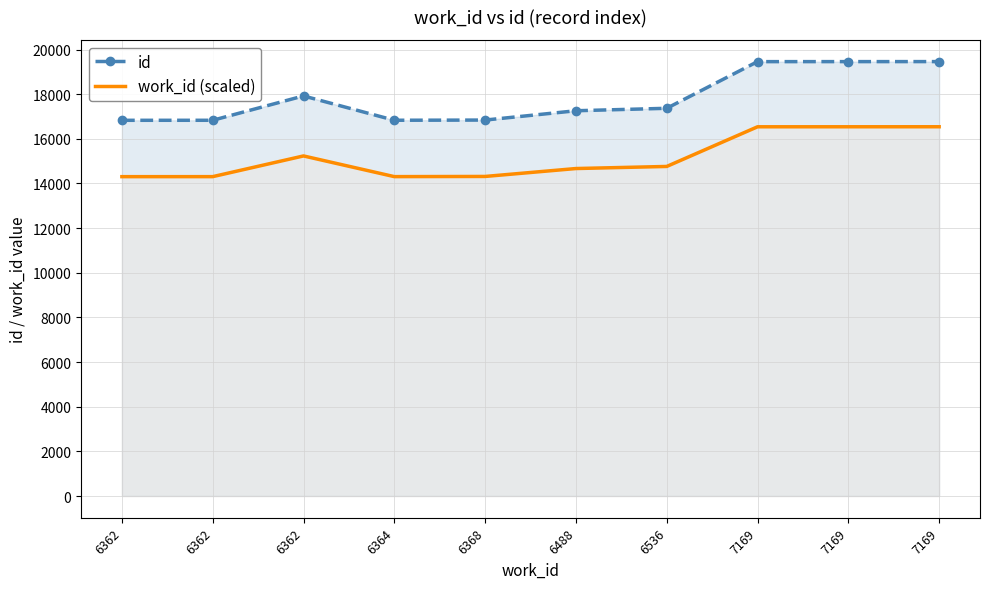

Rank the series by their maximum value, from highest to lowest.

id, work_id (scaled)